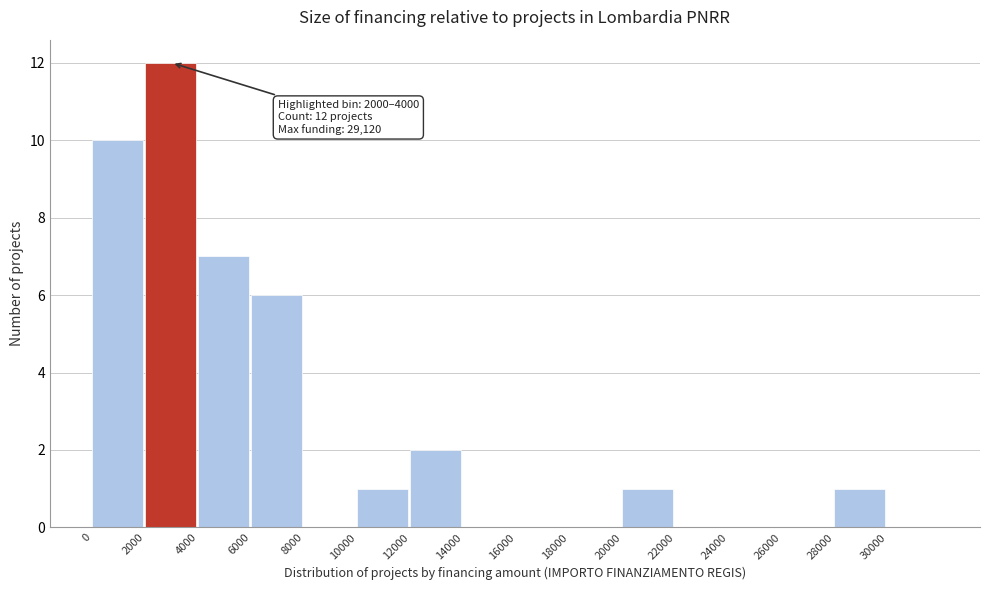

Over which range of the x-axis is the bar tallest?

2000 to 4000